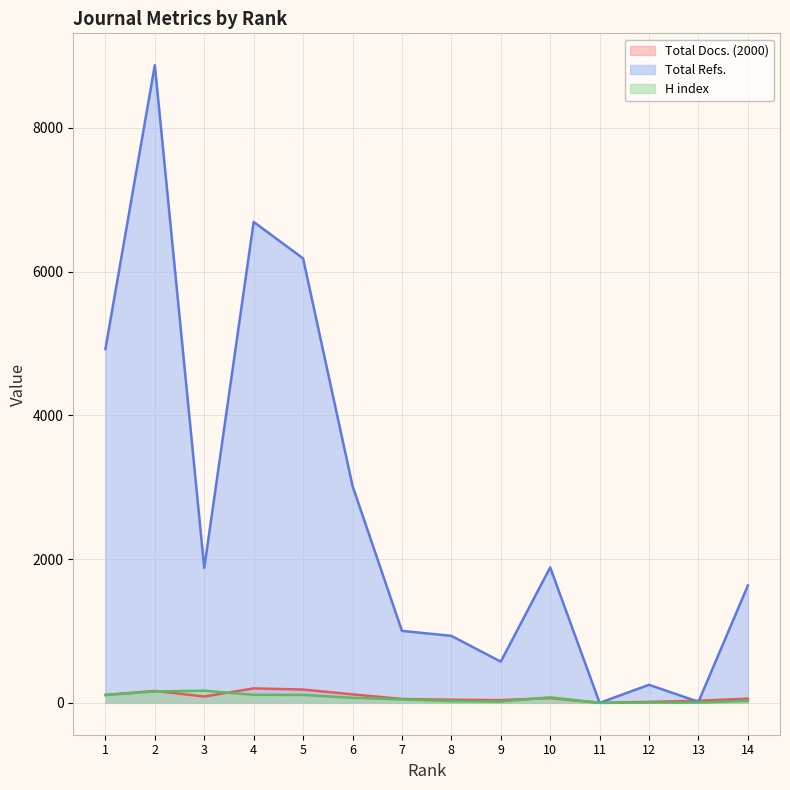

At how many categories does at least one series exceed 4233?

4